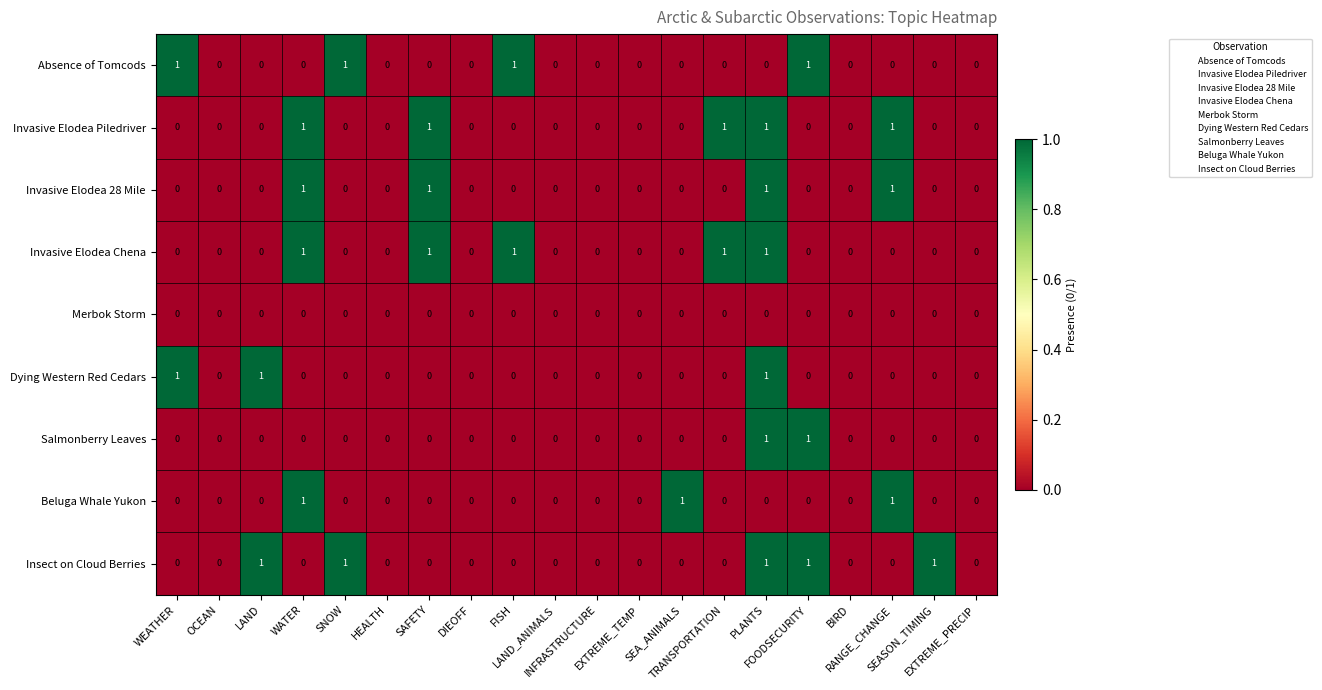

What is the sum of all Insect on Cloud Berries values?

5